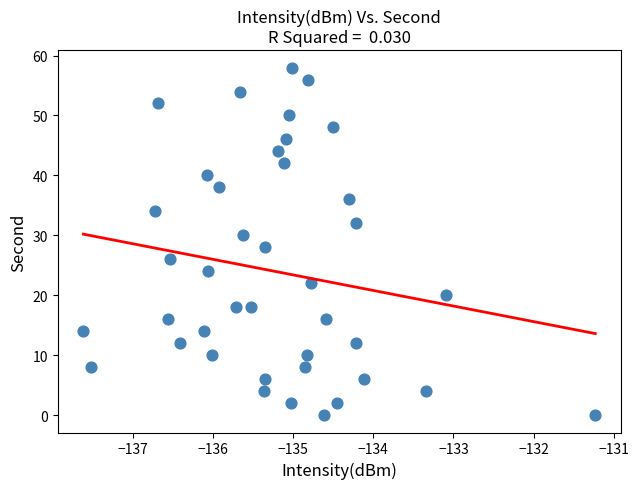

What is the range of Y values (max minus min)?

58